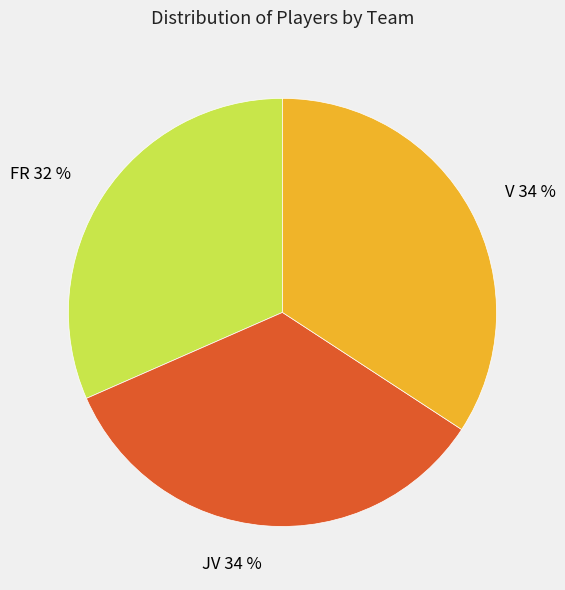

Between JV and FR, which is larger?

JV